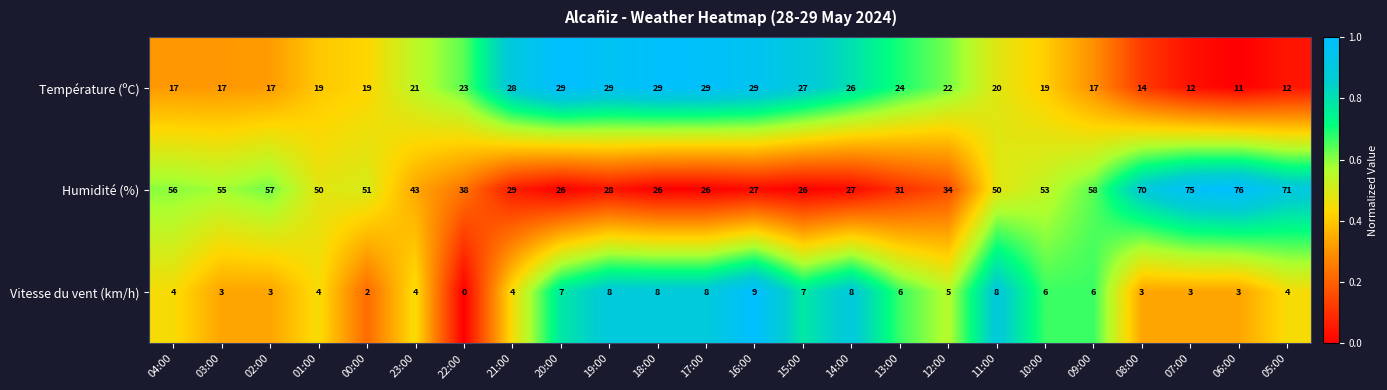

What is the difference between the Humidité (%) values at 08:00 and 22:00?

32